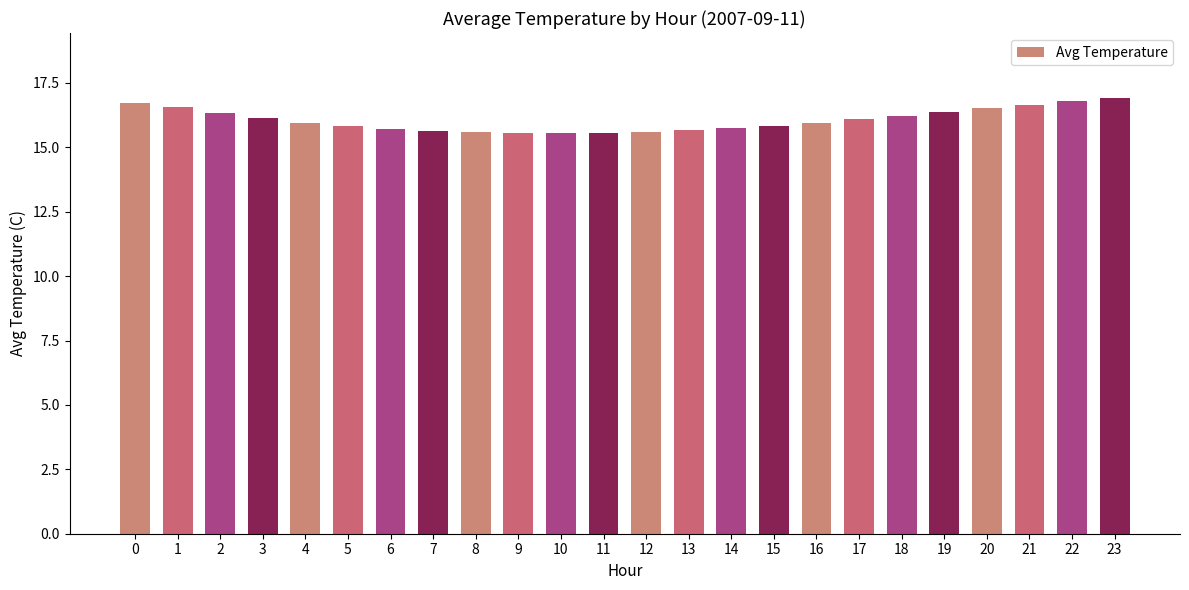

What is the value of the 9th bar from the left?

15.6